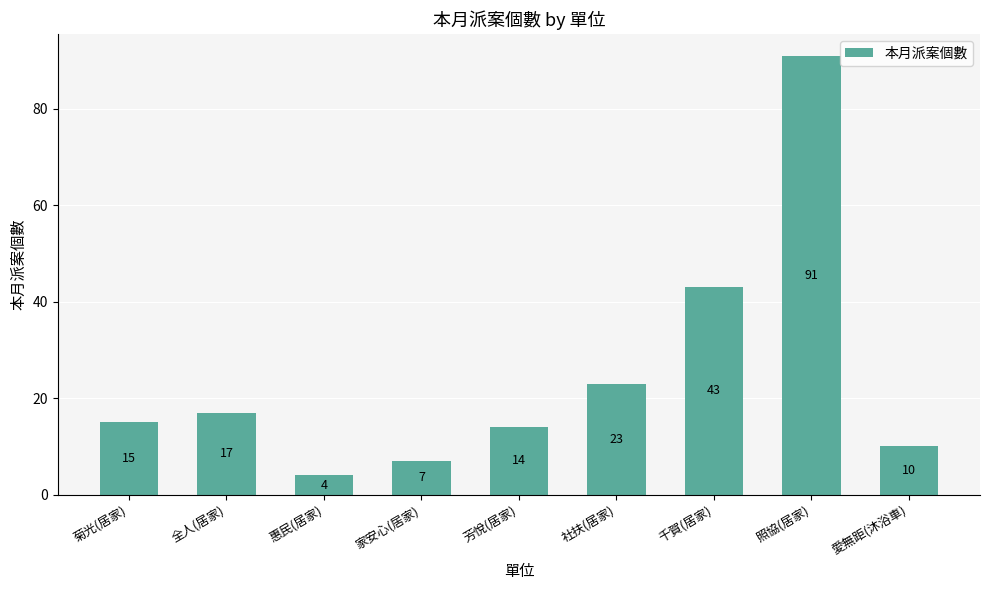

What is the ratio of the value at 菊光(居家) to the value at 照協(居家)?

0.2